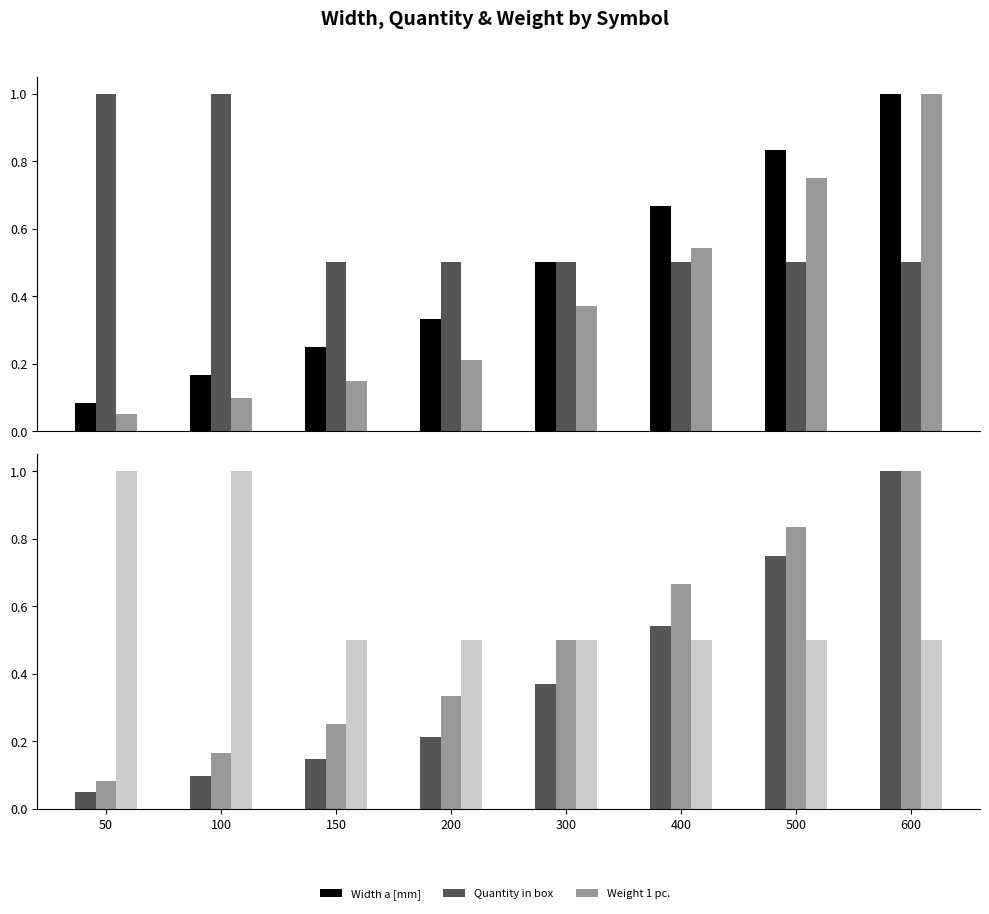

What is the sum of the Quantity in box values at 100 and 300?

1.5